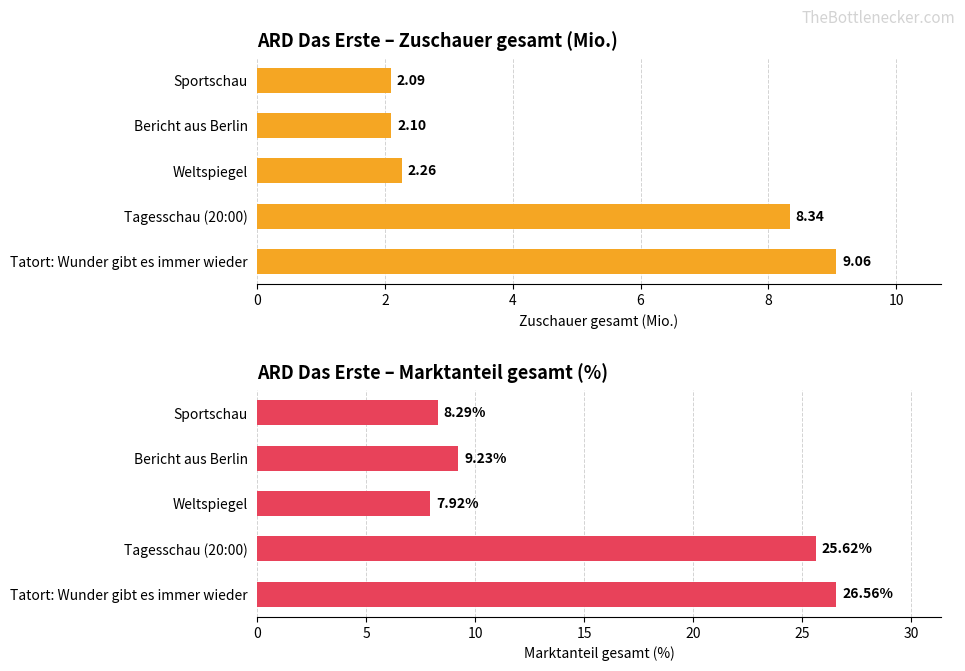

Count the number of categories in the chart.

5